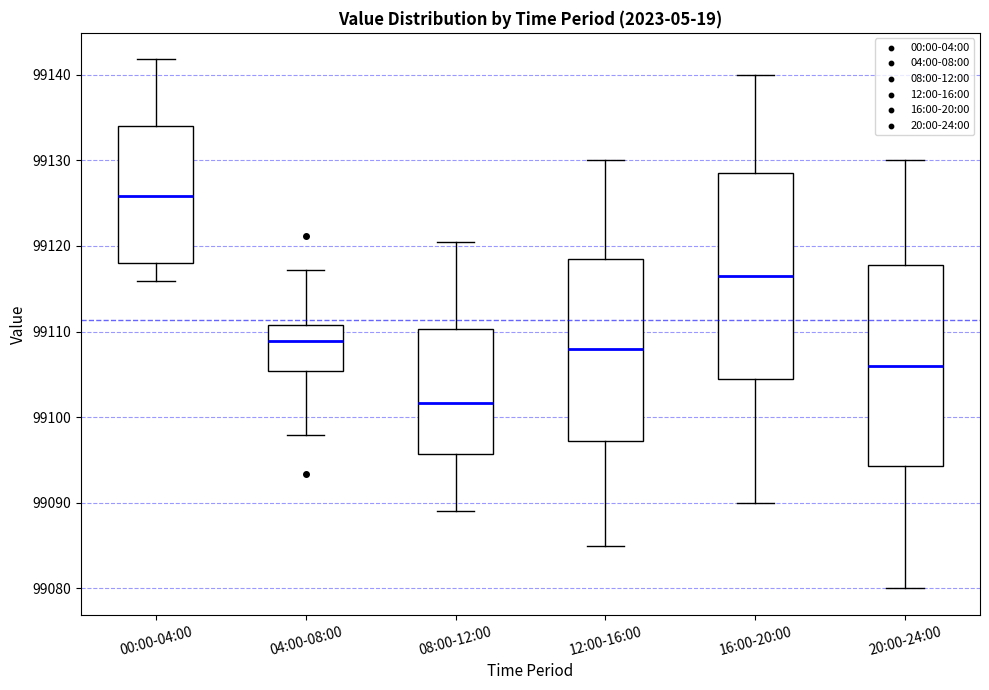

Where does the median line of the box for 20:00-24:00 sit on the y-axis? The values are not printed on the chart, so give them approximately, as read against the axis.

99106